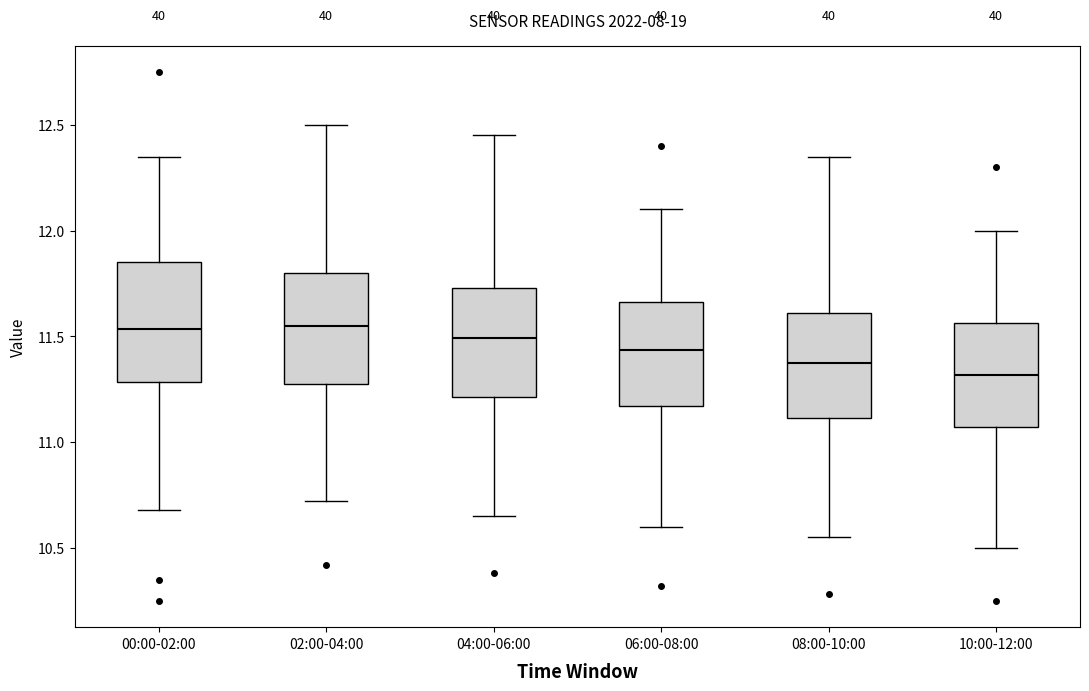

Where does the upper whisker of the box for 00:00-02:00 end on the y-axis? The values are not printed on the chart, so give them approximately, as read against the axis.

12.35